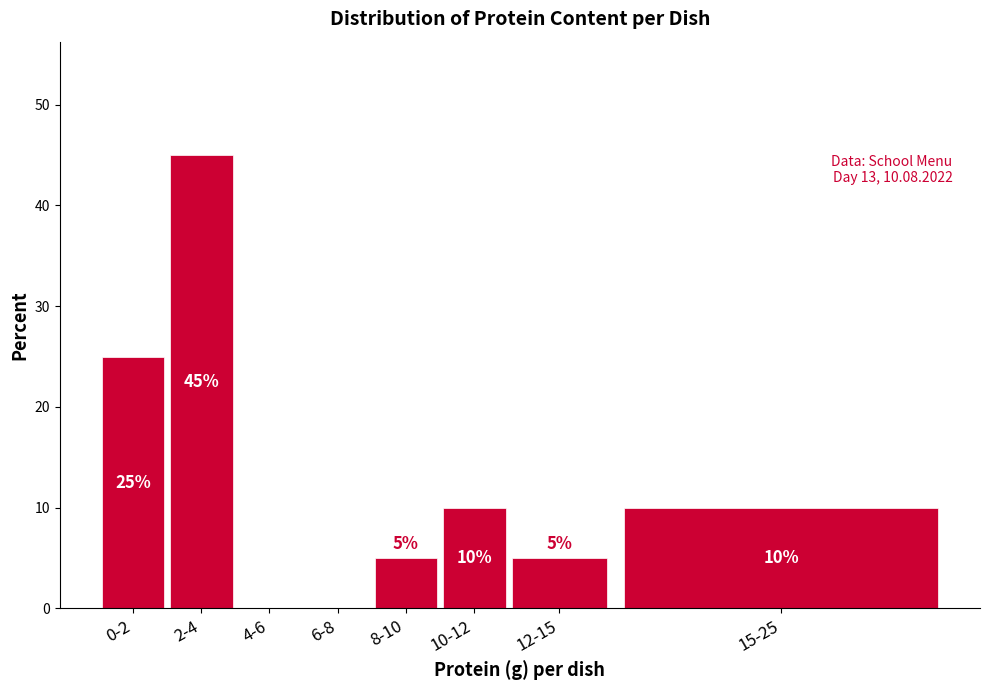

Reading left to right, extract all data points from this chart.

0-2=25	2-4=45	4-6=0	6-8=0	8-10=5	10-12=10	12-15=5	15-25=10